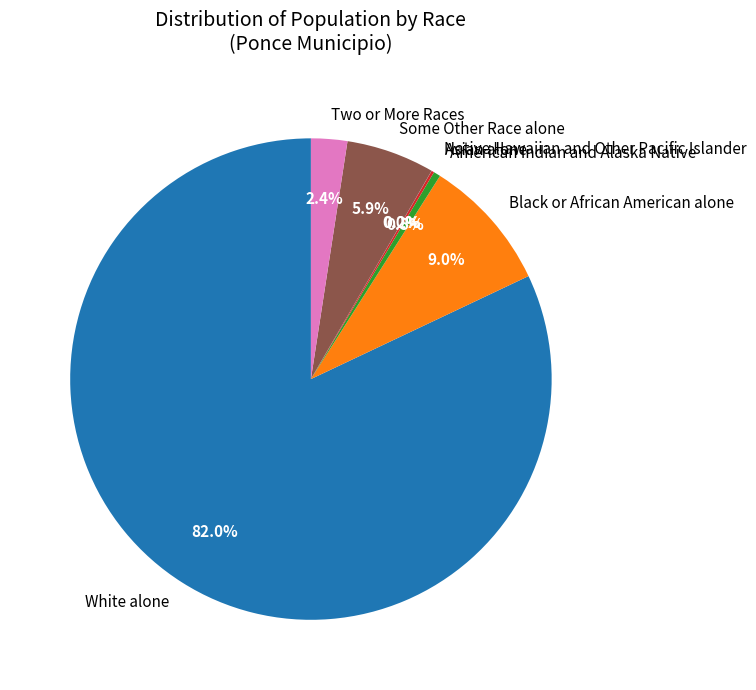

Which has a higher value, White alone or American Indian and Alaska Native?

White alone